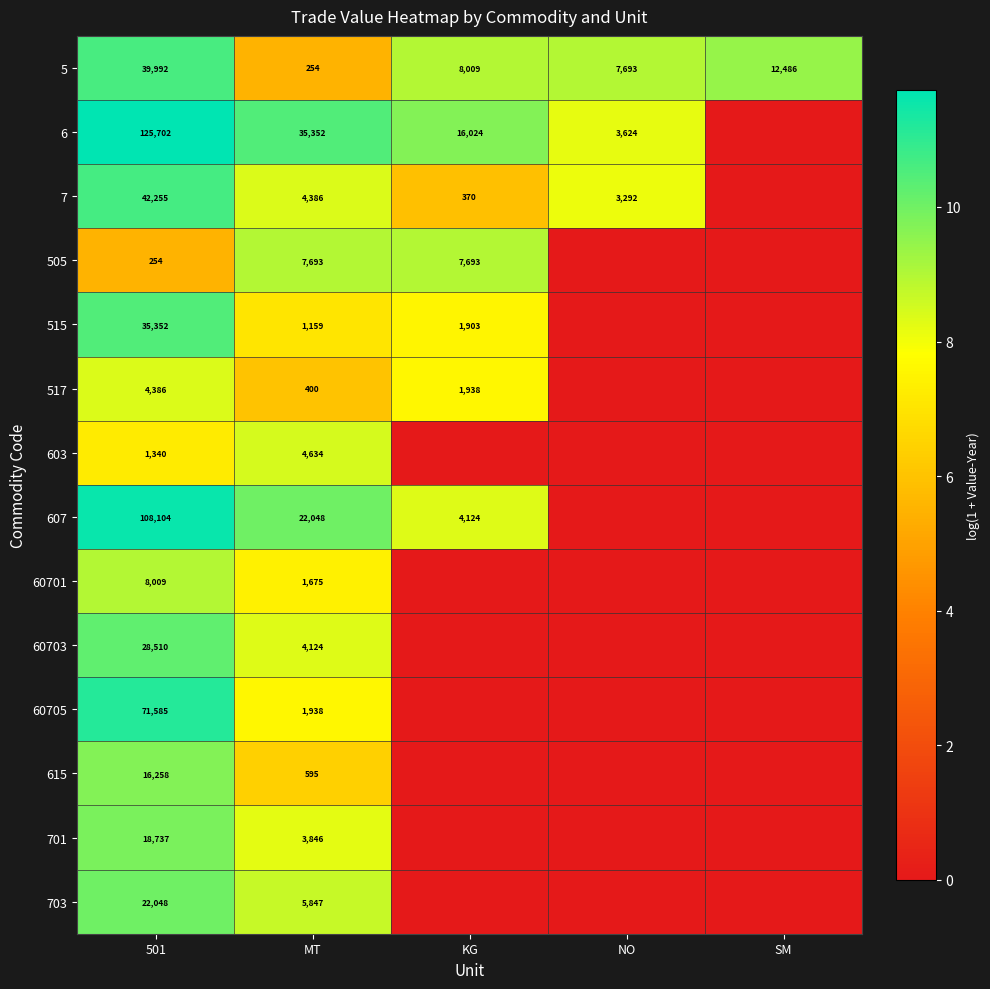

Rank the series at MT from lowest to highest value.

5, 517, 615, 515, 60701, 60705, 701, 60703, 7, 603, 703, 505, 607, 6